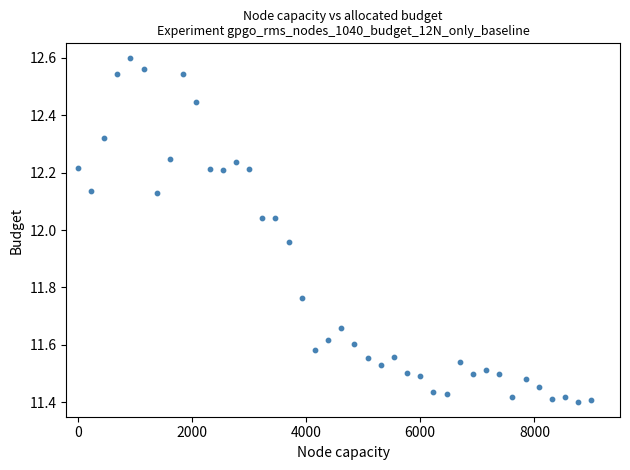

What is the range of X values (max minus min)?

9000.0